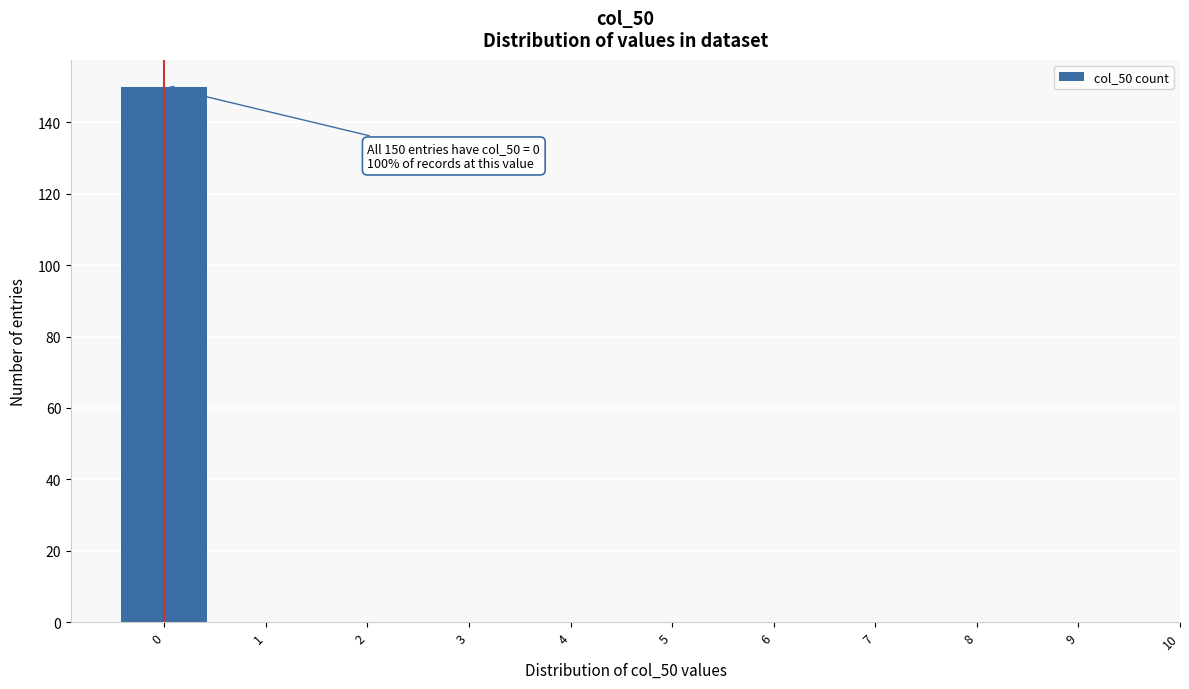

Over which range of the x-axis is the bar tallest?

-0.5 to 0.5